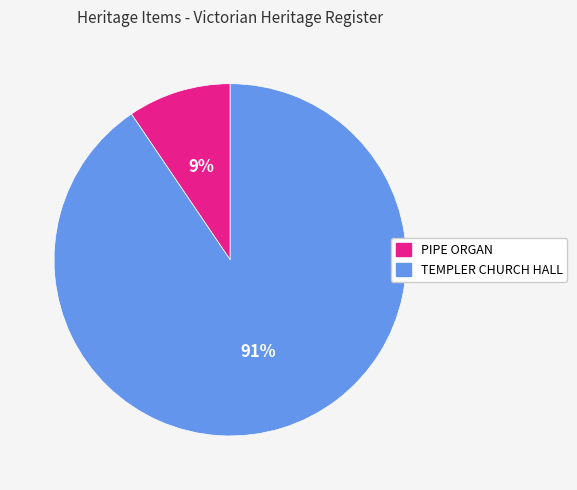

To the nearest percent, what is the average slice percentage?

50%